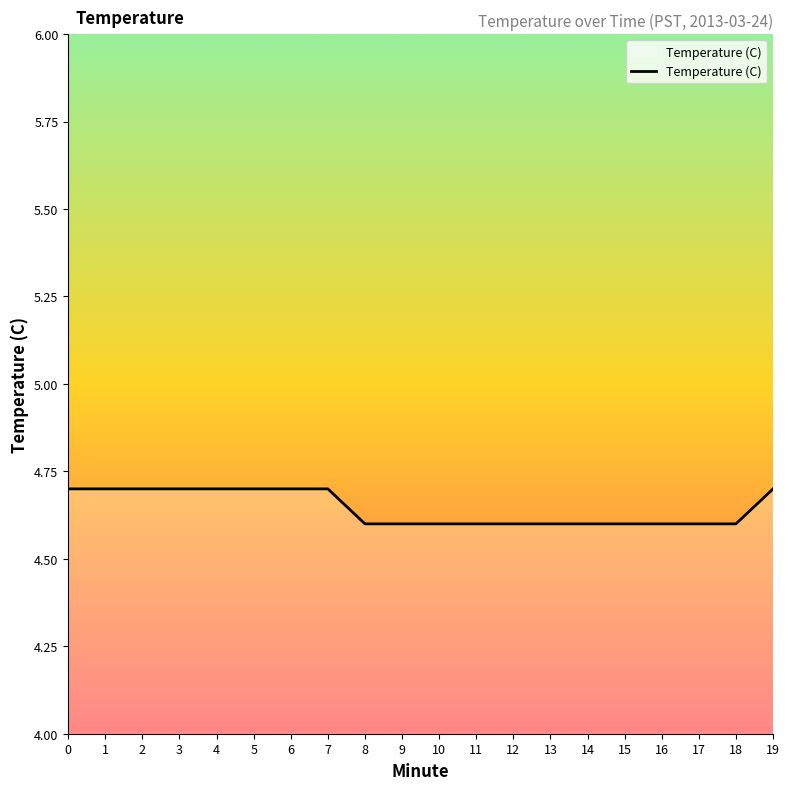

Reading right to left, list all the values displayed in this chart.

19=4.7	18=4.6	17=4.6	16=4.6	15=4.6	14=4.6	13=4.6	12=4.6	11=4.6	10=4.6	9=4.6	8=4.6	7=4.7	6=4.7	5=4.7	4=4.7	3=4.7	2=4.7	1=4.7	0=4.7